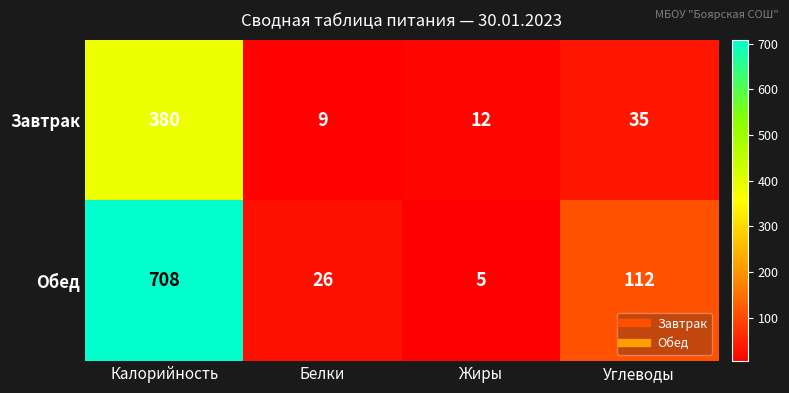

Rank the series by their average value, from highest to lowest.

Обед, Завтрак